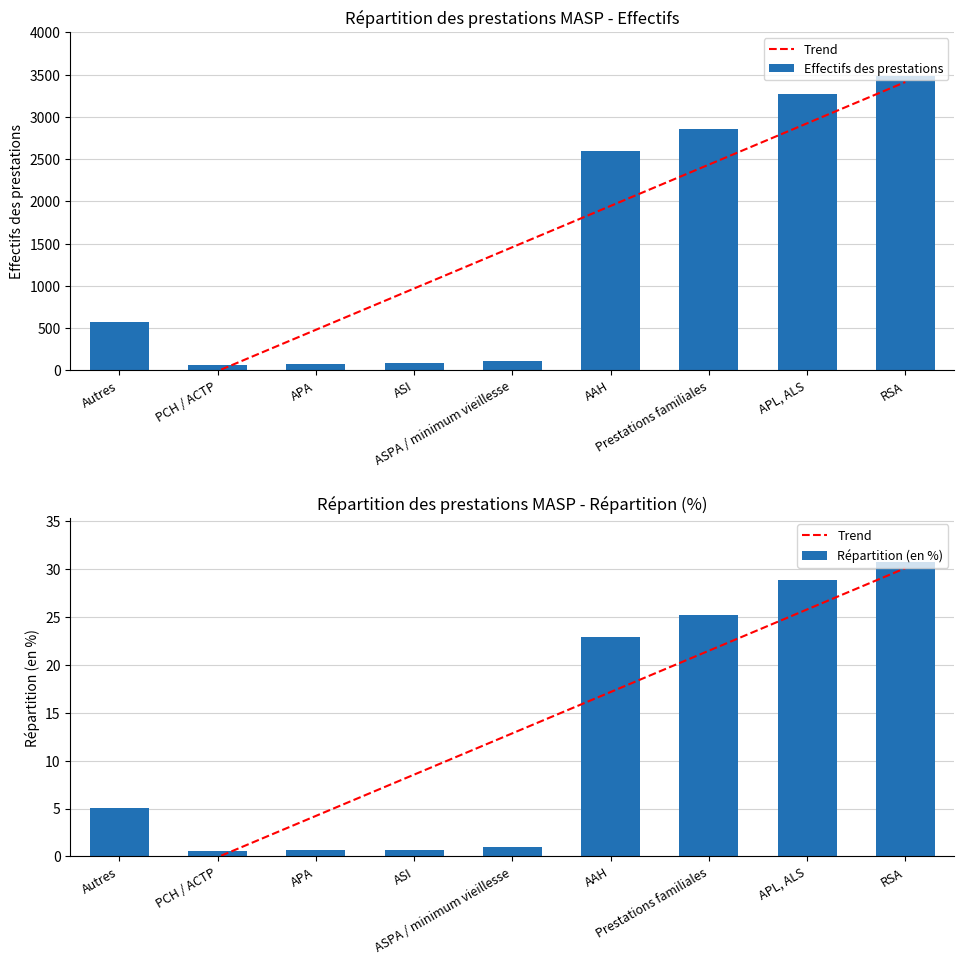

List the series in order of their overall mean, highest first.

Effectifs des prestations, Répartition (en %)